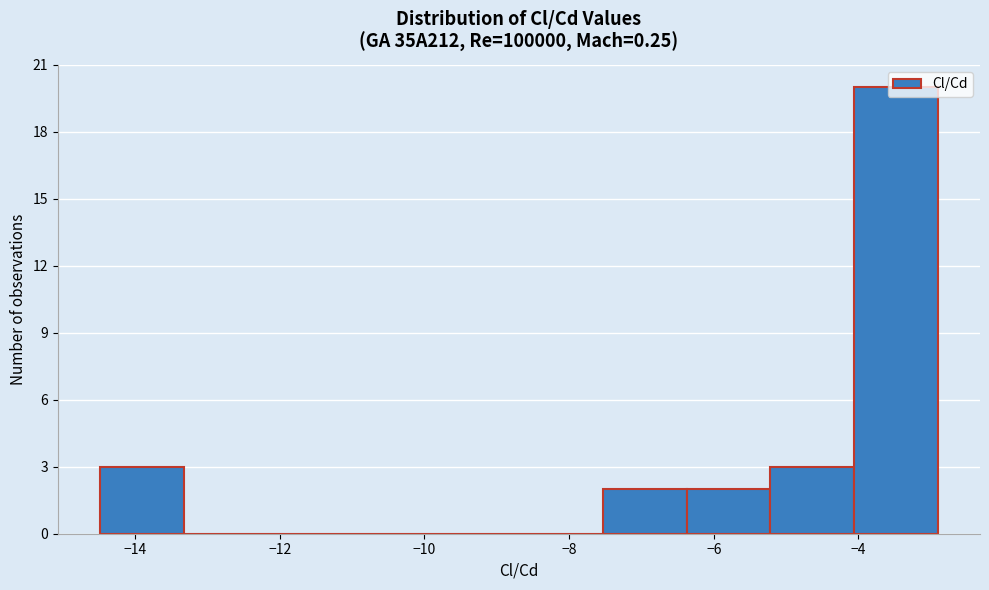

How tall is the bar that spans -14.4 to -13.4 on the x-axis? Neither the bar edges nor the heights are printed on the chart, so give them approximately, as read against the axes.

3